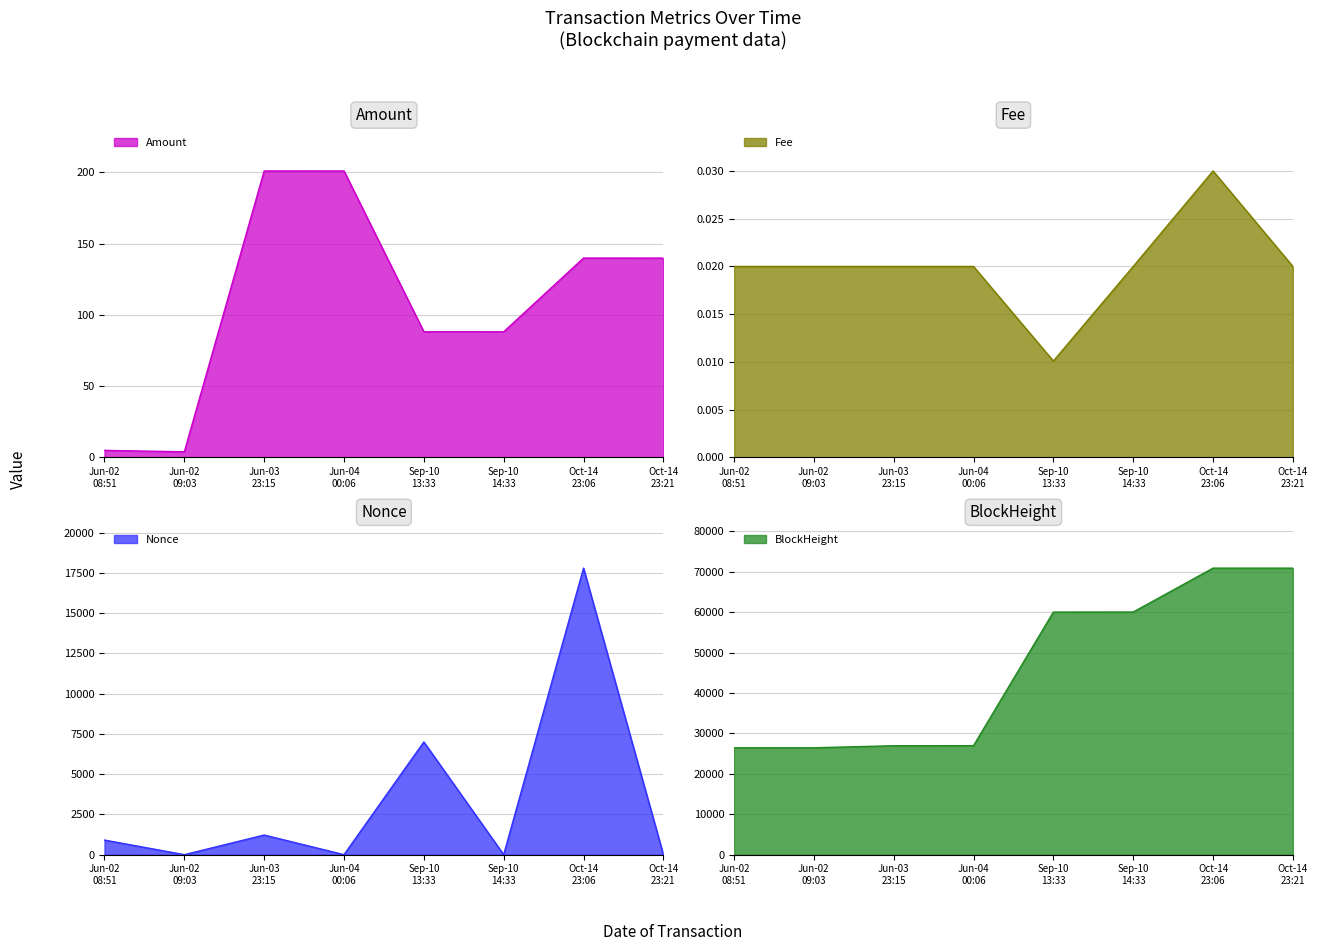

At which label does Amount reach its peak?

Jun-03 23:15